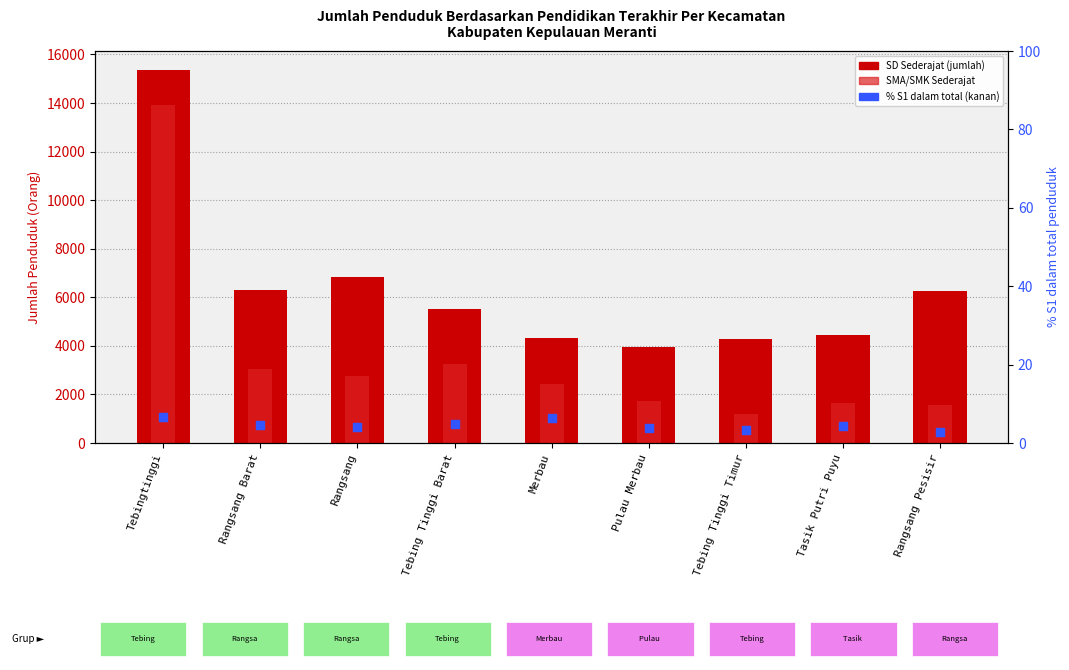

What are all the series names shown in the legend?

SD Sederajat, SMA/SMK Sederajat, % S1 dalam total